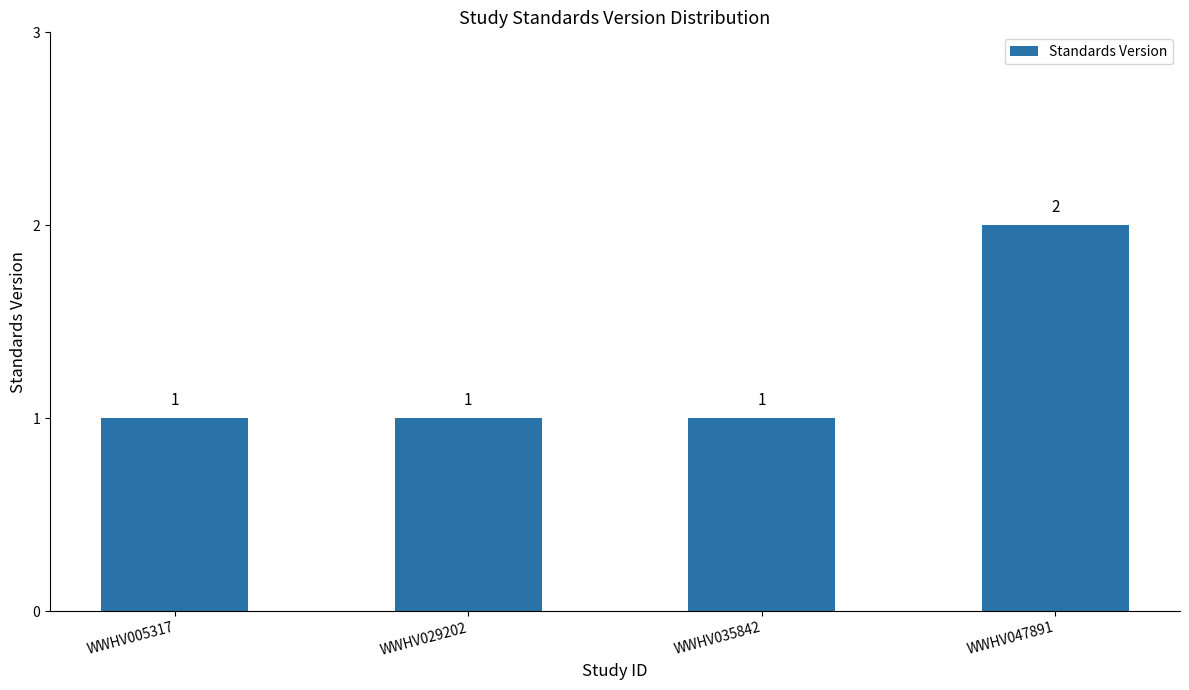

Between WWHV005317 and WWHV047891, which is larger?

WWHV047891